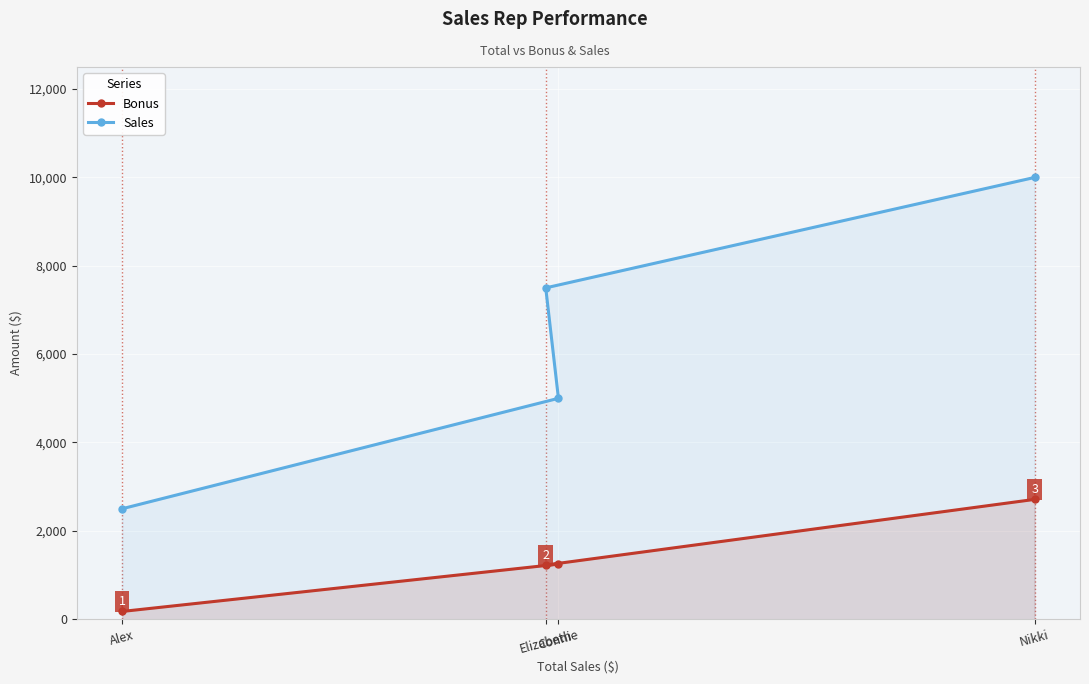

List the labels in order of Bonus value, largest first.

Nikki, Connie, Elizabeth, Alex